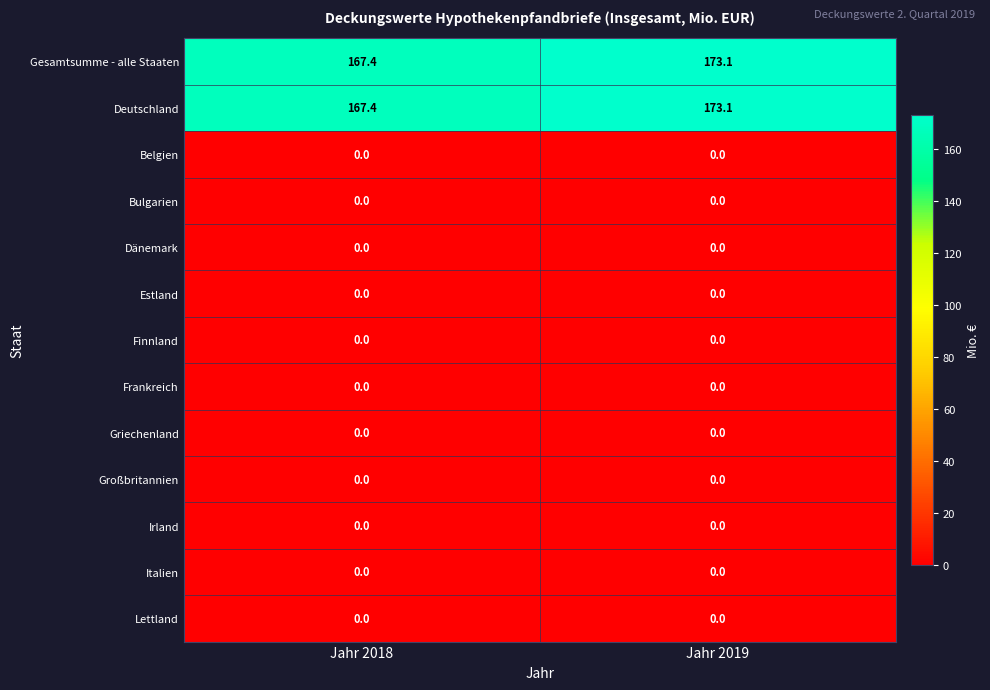

Read the Deutschland value at Jahr 2018.

167.4